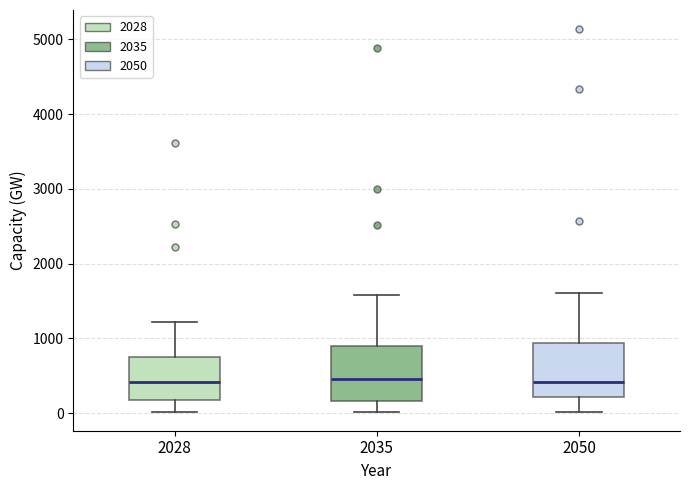

Reading left to right, transcribe this box plot: for each box, give where its median line is, the range the box spans, and where its two whiskers end, as read against the y-axis. The values are not printed on the chart, so give them approximately, as read against the axis.

2028: median 400, box 200 to 700, whiskers 0 to 1200
2035: median 400, box 200 to 900, whiskers 0 to 1600
2050: median 400, box 200 to 900, whiskers 0 to 1600